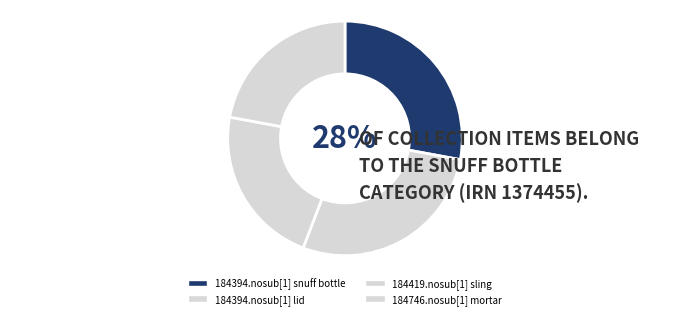

What is the change in value from 184394.nosub[1] lid to 184746.nosub[1] mortar?

-285969